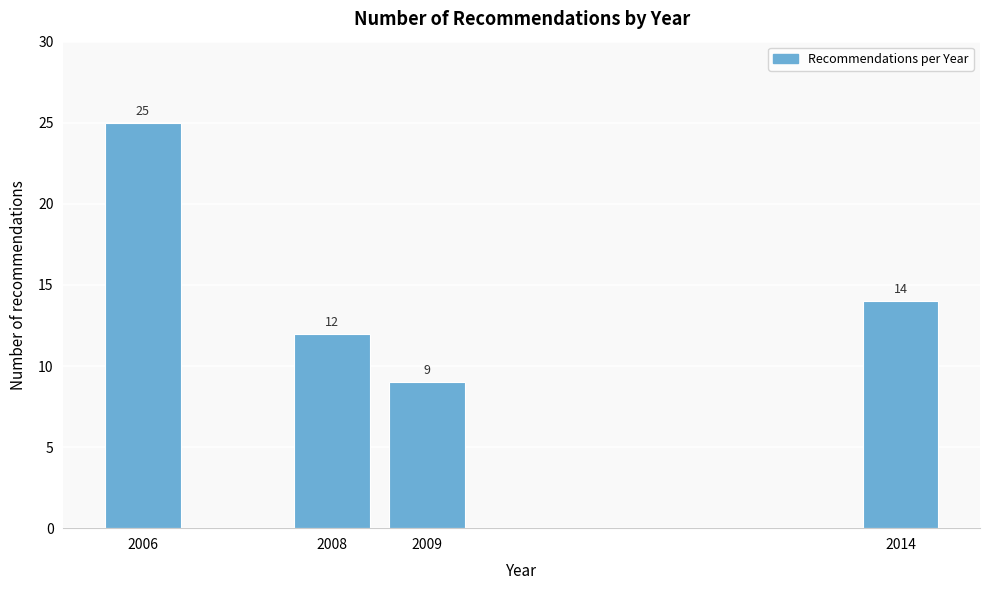

Reading right to left, what are all the values shown in this chart?

14	9	12	25